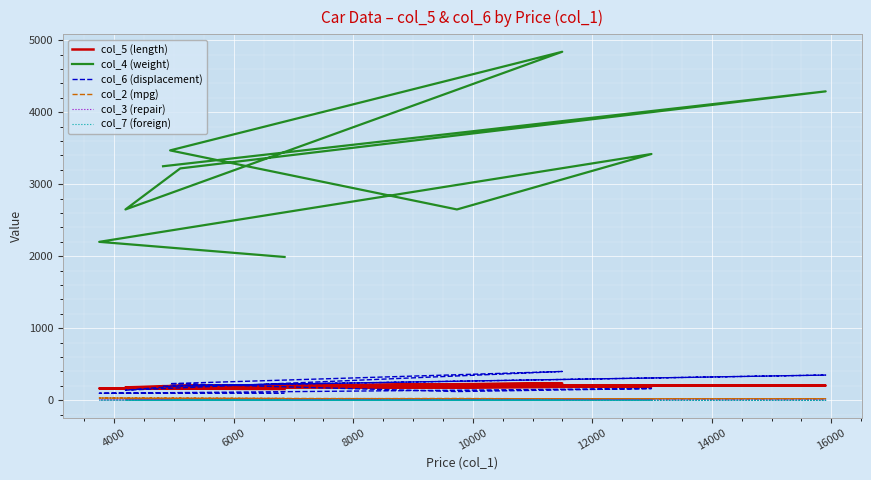

How many values in the col_3 (repair) series are below 3?

2